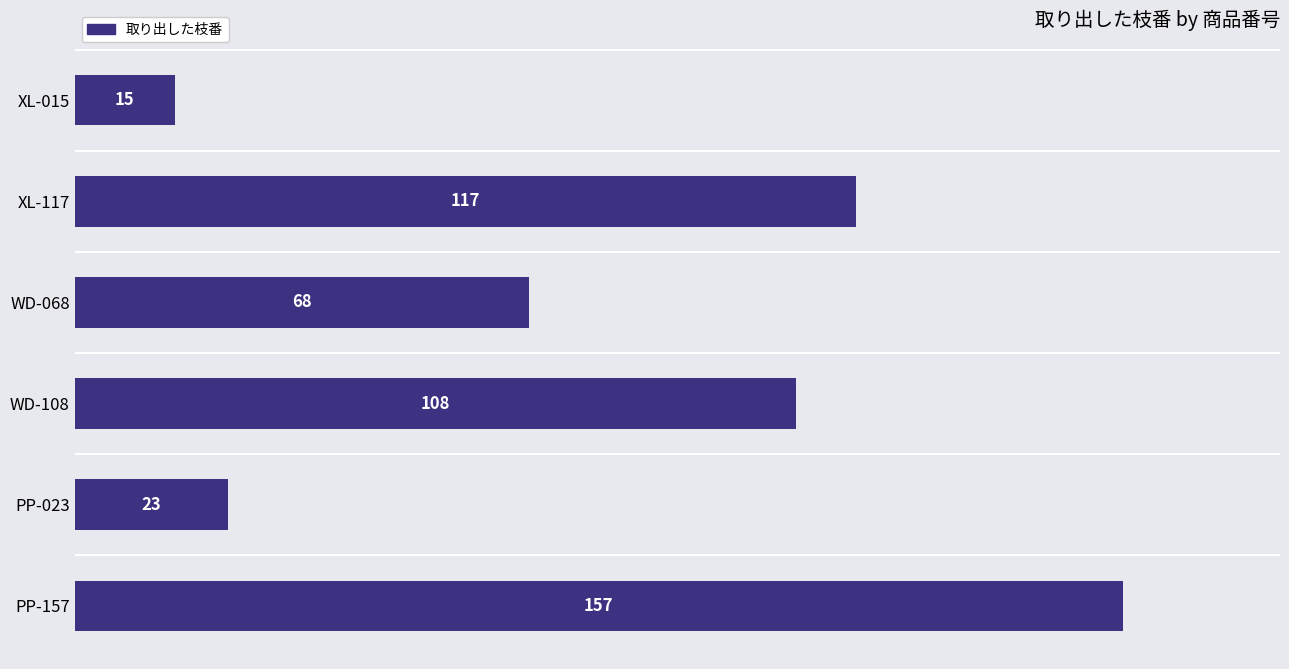

Reading top to bottom, list all the values displayed in this chart.

XL-015=15	XL-117=117	WD-068=68	WD-108=108	PP-023=23	PP-157=157